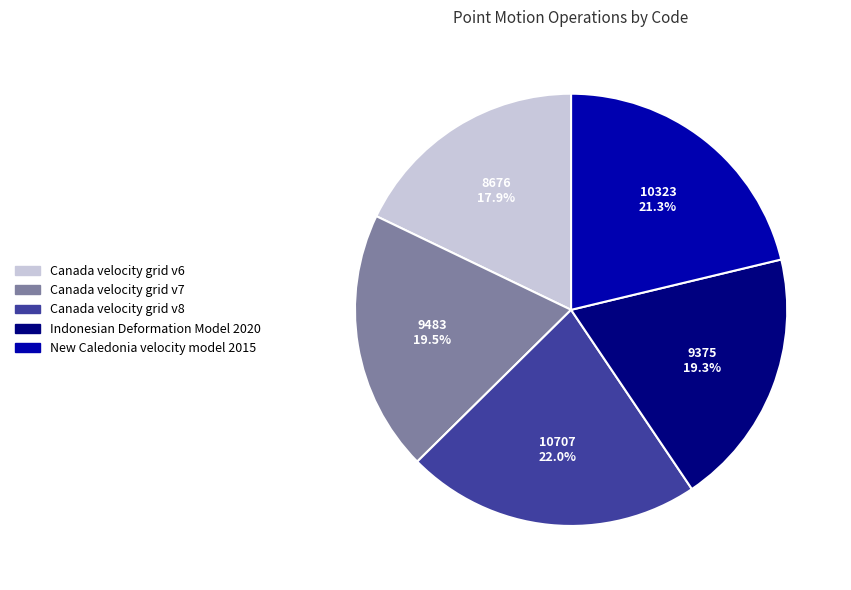

What is the ratio of the value at Canada velocity grid v7 to the value at Canada velocity grid v8?

0.9